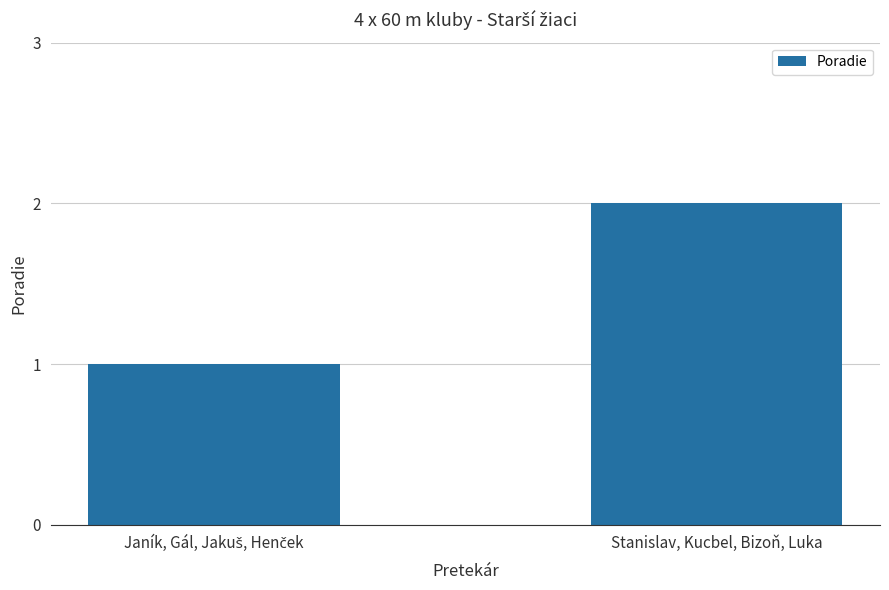

Which category has the highest value across all series?

Stanislav, Kucbel, Bizoň, Luka